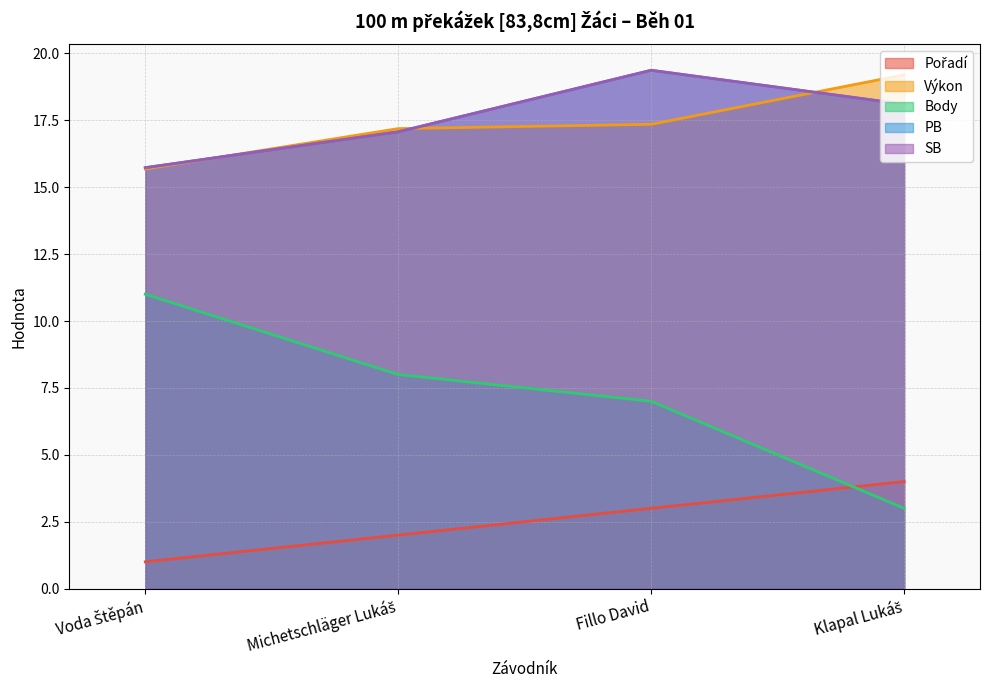

What position from the left is Klapal Lukáš?

4